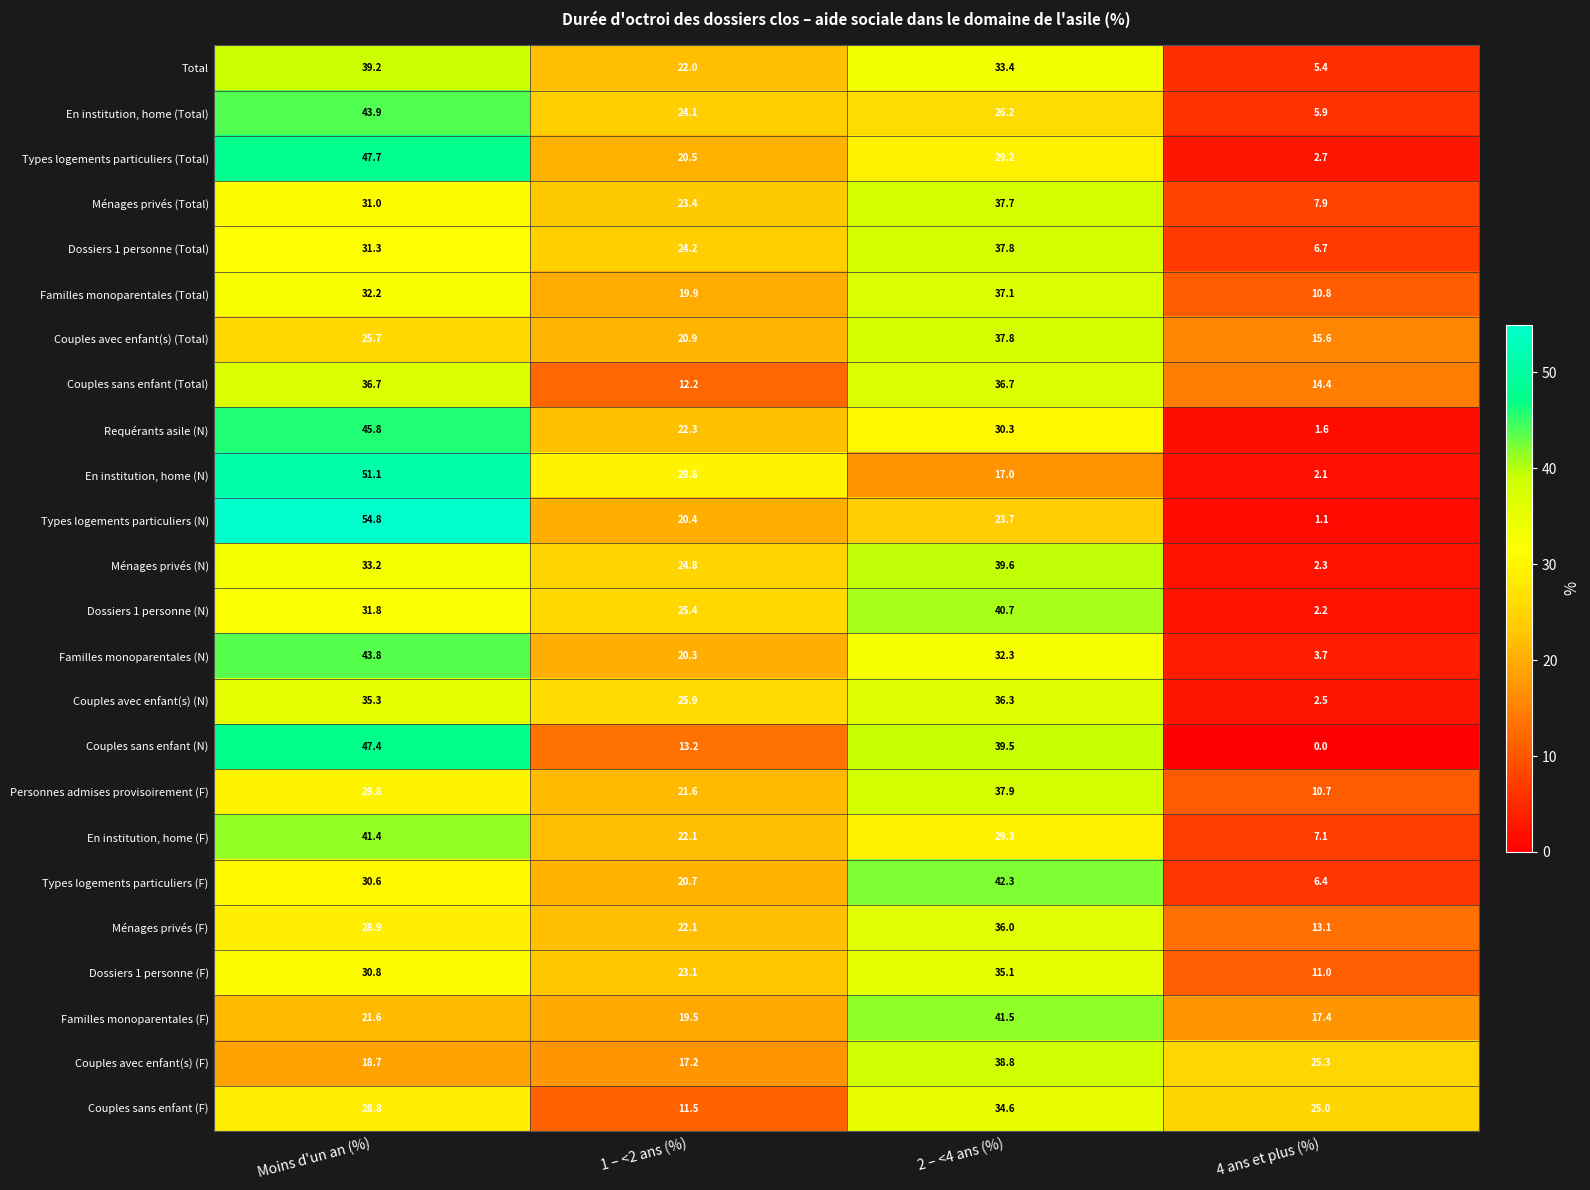

At which category is the sum across all series the highest?

Moins d'un an (%)